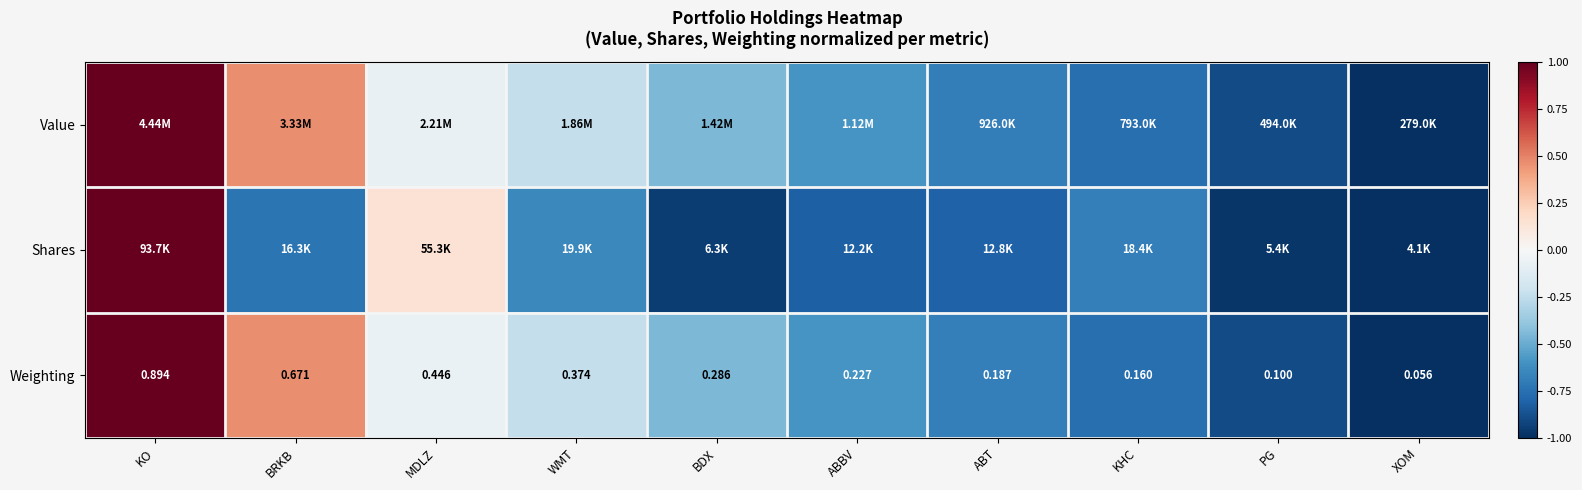

Which category has the highest value in the Weighting series?

KO